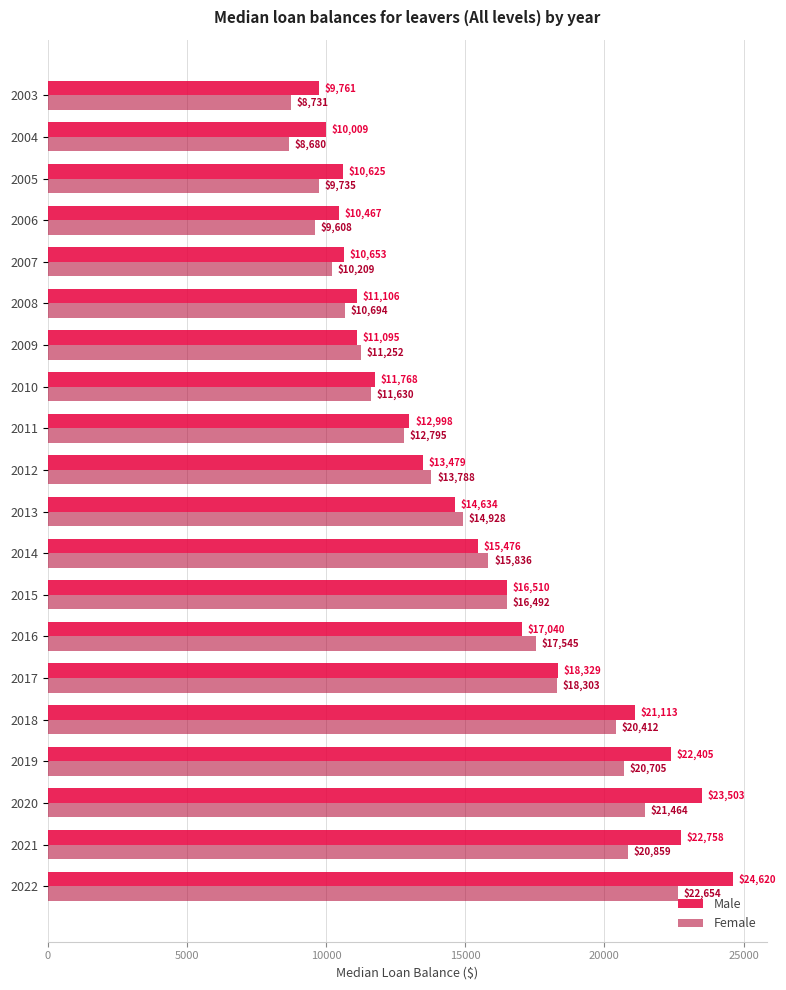

What is the difference between the Male values at 2021 and 2016?

5718